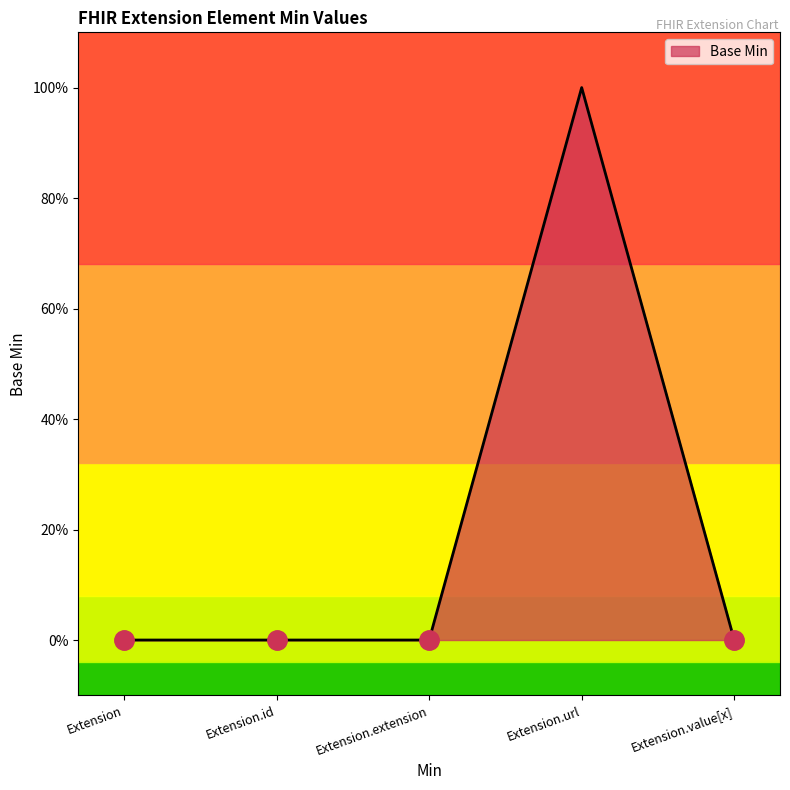

List the labels in order of value, smallest first.

Extension, Extension.id, Extension.extension, Extension.value[x], Extension.url